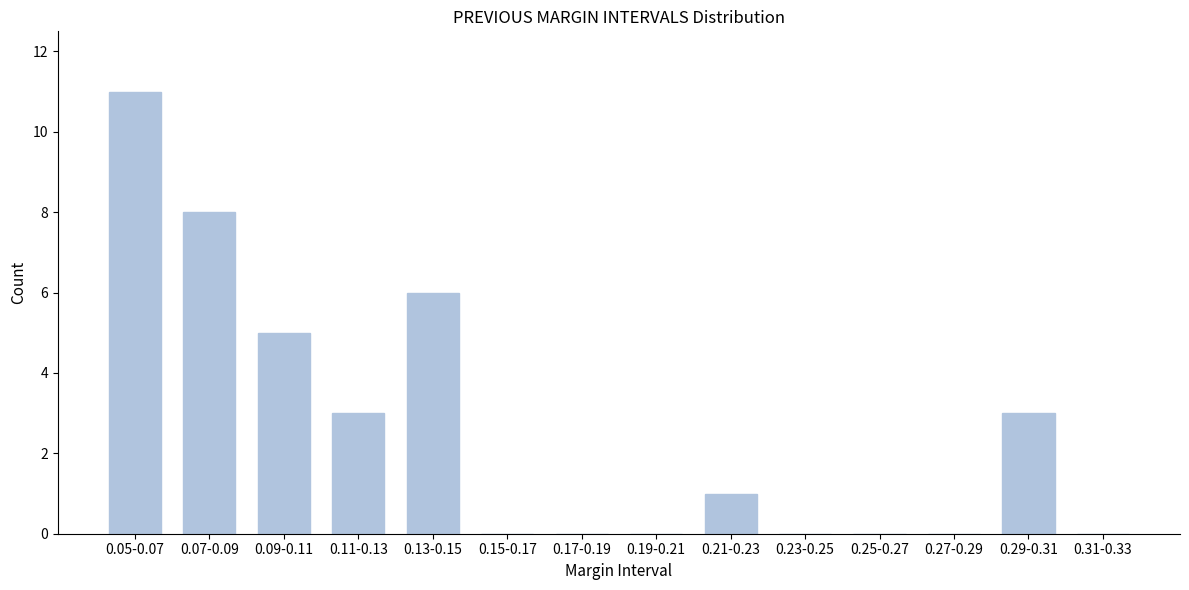

Reading left to right, transcribe all the data shown in this chart.

0.05-0.07=11	0.07-0.09=8	0.09-0.11=5	0.11-0.13=3	0.13-0.15=6	0.15-0.17=0	0.17-0.19=0	0.19-0.21=0	0.21-0.23=1	0.23-0.25=0	0.25-0.27=0	0.27-0.29=0	0.29-0.31=3	0.31-0.33=0